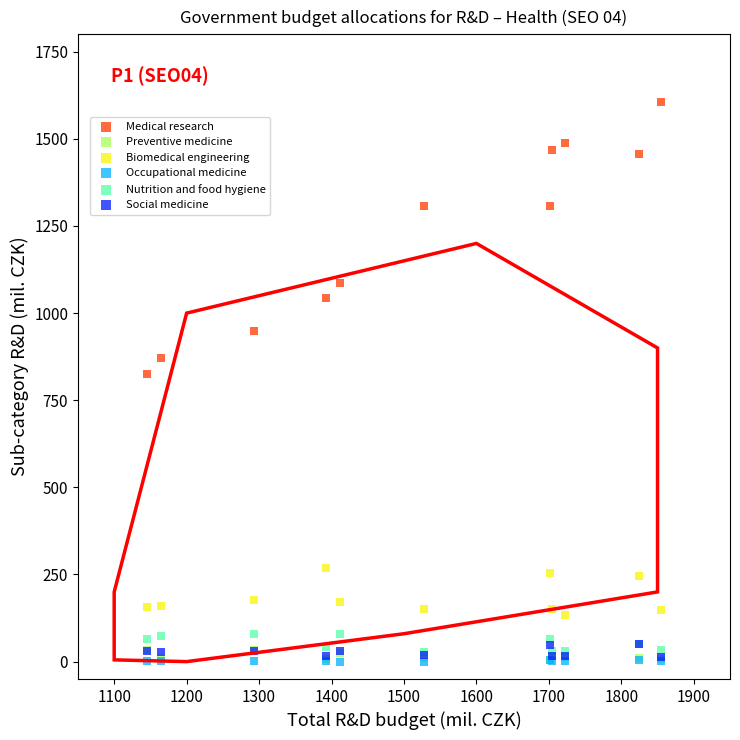

Across all series, what Y value is closest to 803?

826.6